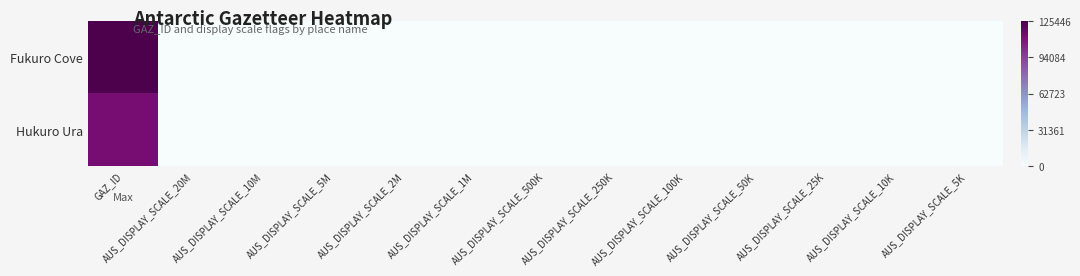

Which series has the largest total across all categories?

Fukuro Cove